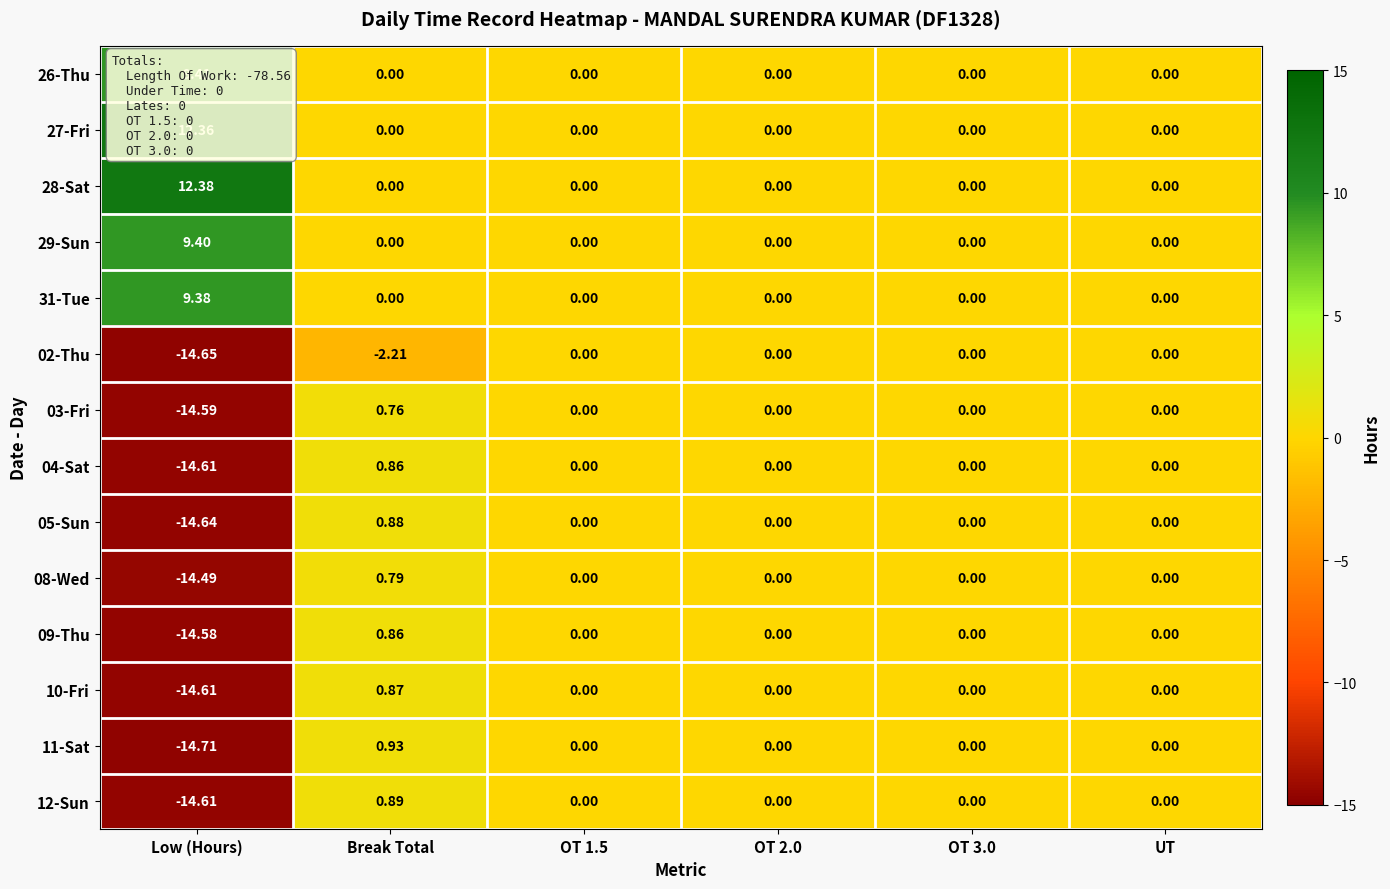

At which label does 03-Fri reach its minimum?

Low (Hours)